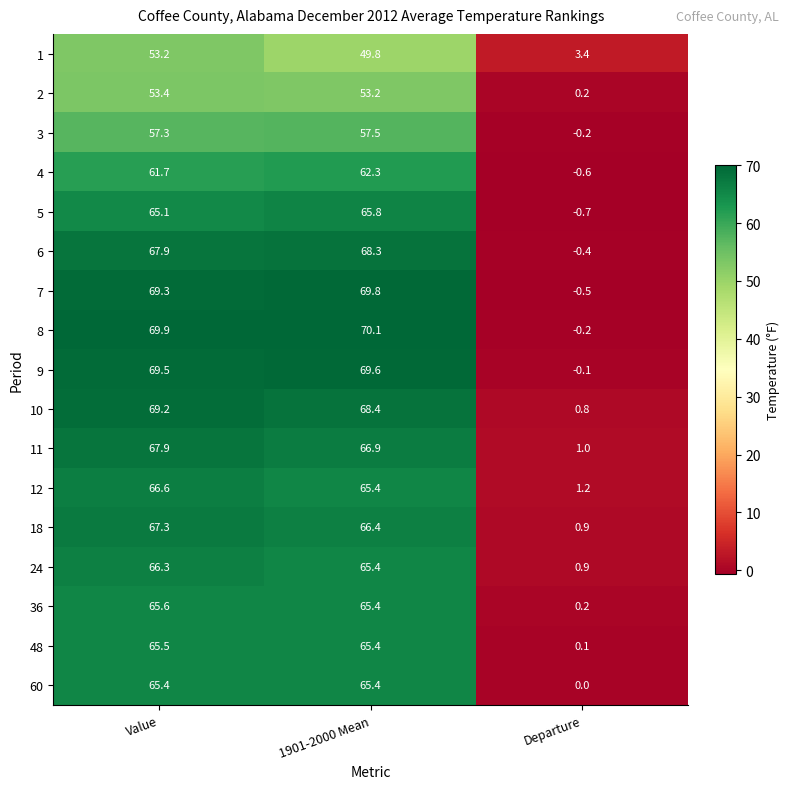

The 9 series shows 69.5 at Value. True or false?

True